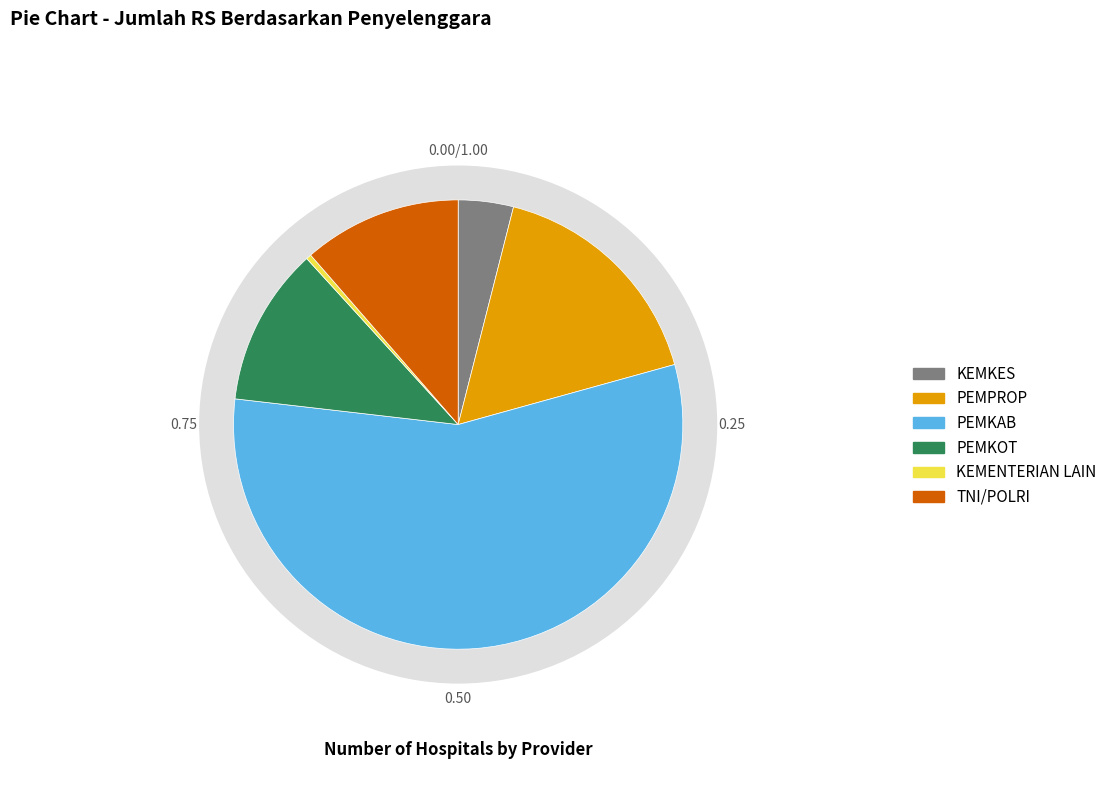

What percentage do KEMKES and KEMENTERIAN LAIN together represent?

4.3%